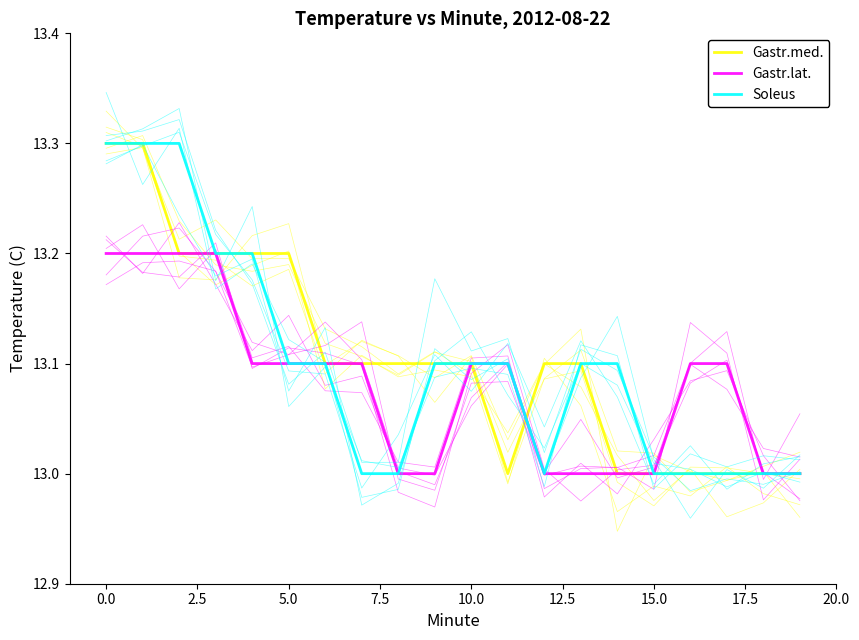

What is the value of the Soleus point at the 18th from the left?

13.0